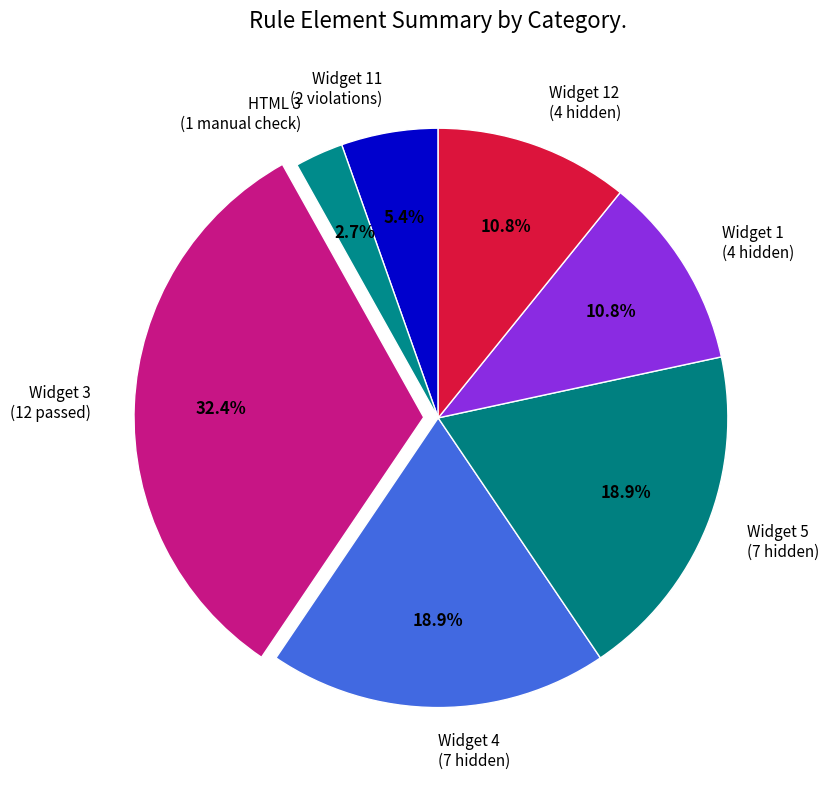

Combined, what portion of the pie is Widget 1 (4 hidden) and Widget 12 (4 hidden)?

21.6%